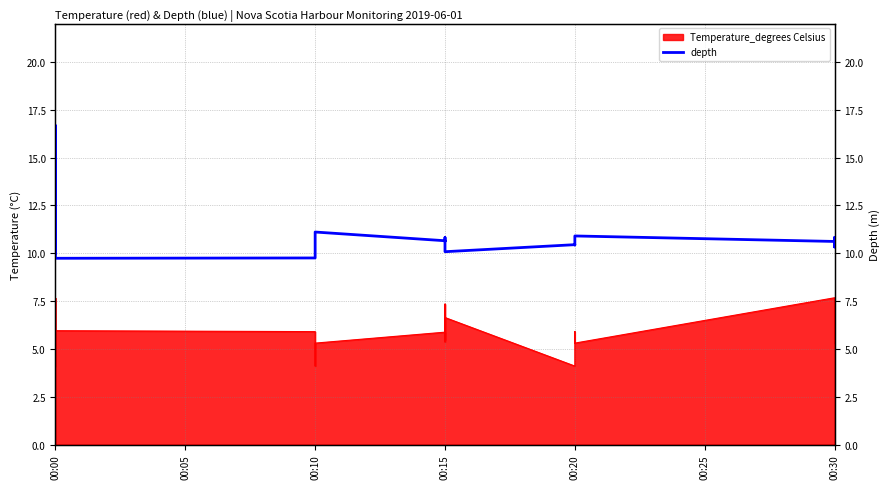

How many values exceed 10?

37